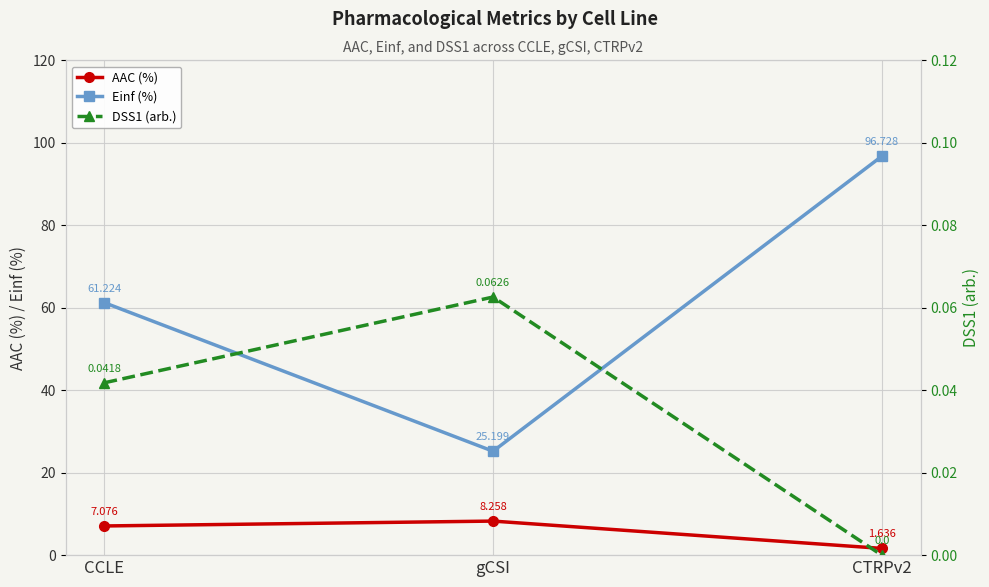

What is the label of the 2nd point from the right?

gCSI